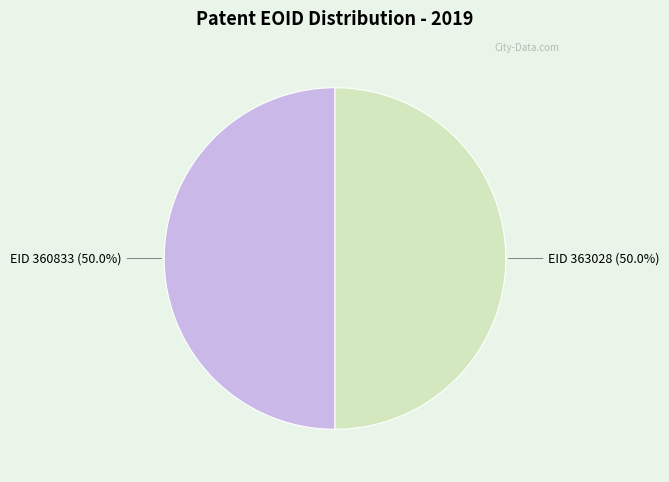

How many segments does this pie chart have?

2